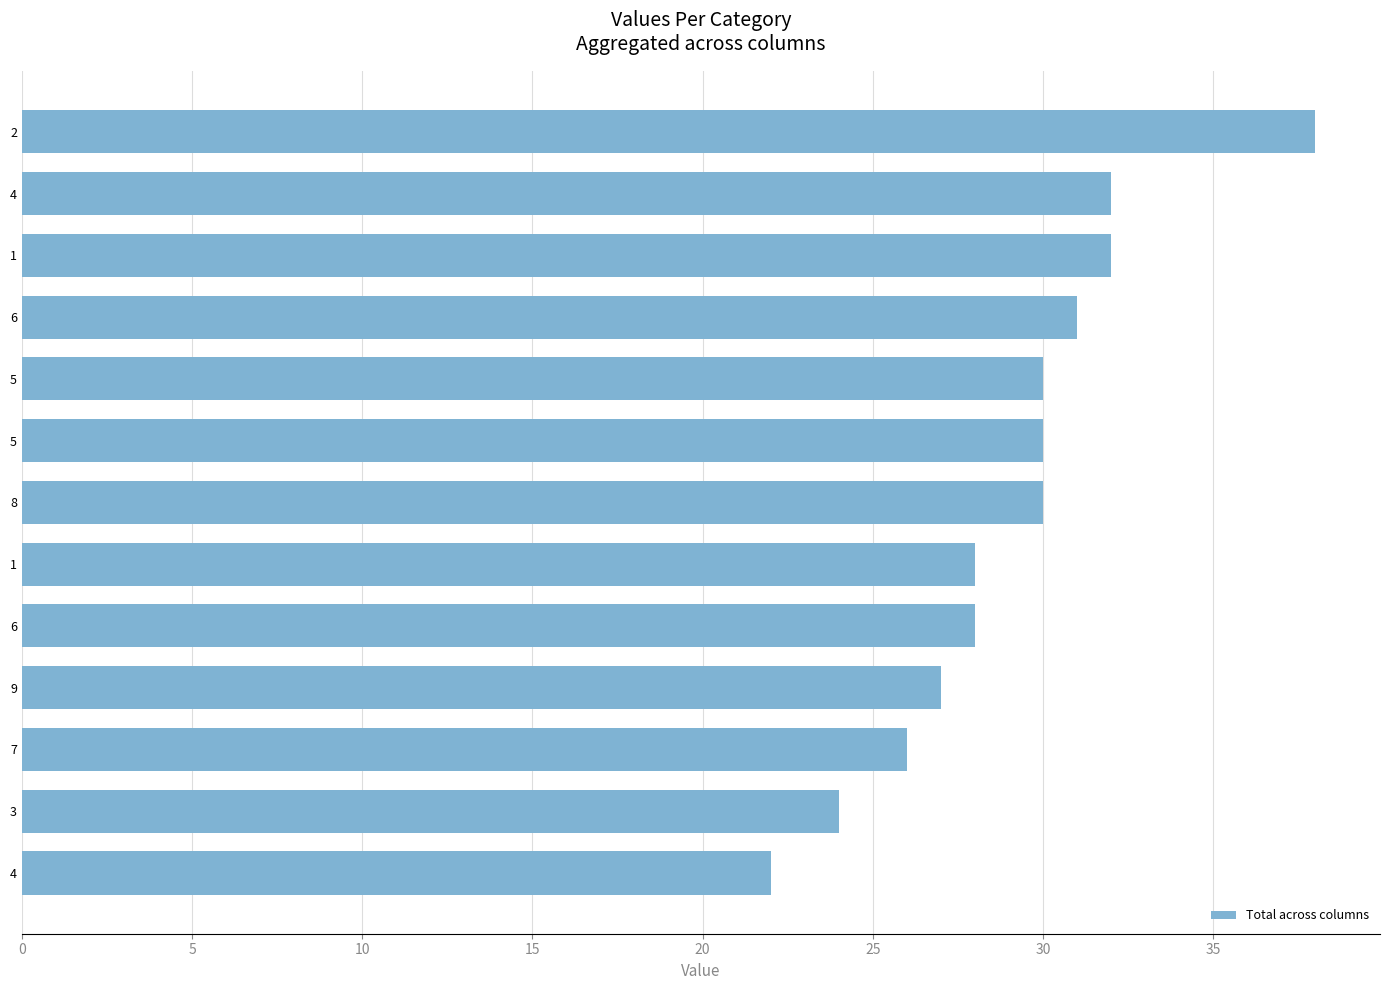

What is the sum of all values?

378